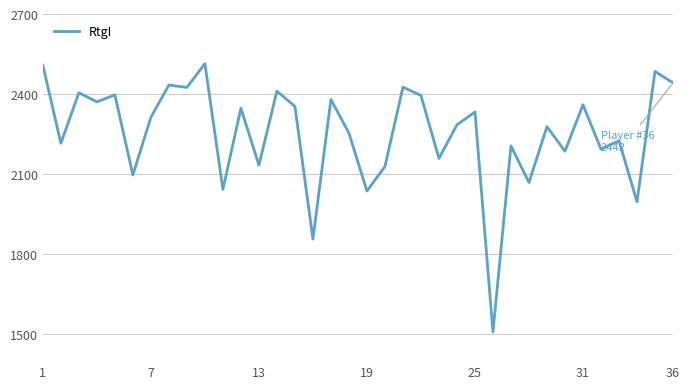

What is the maximum value shown in the chart?

2514